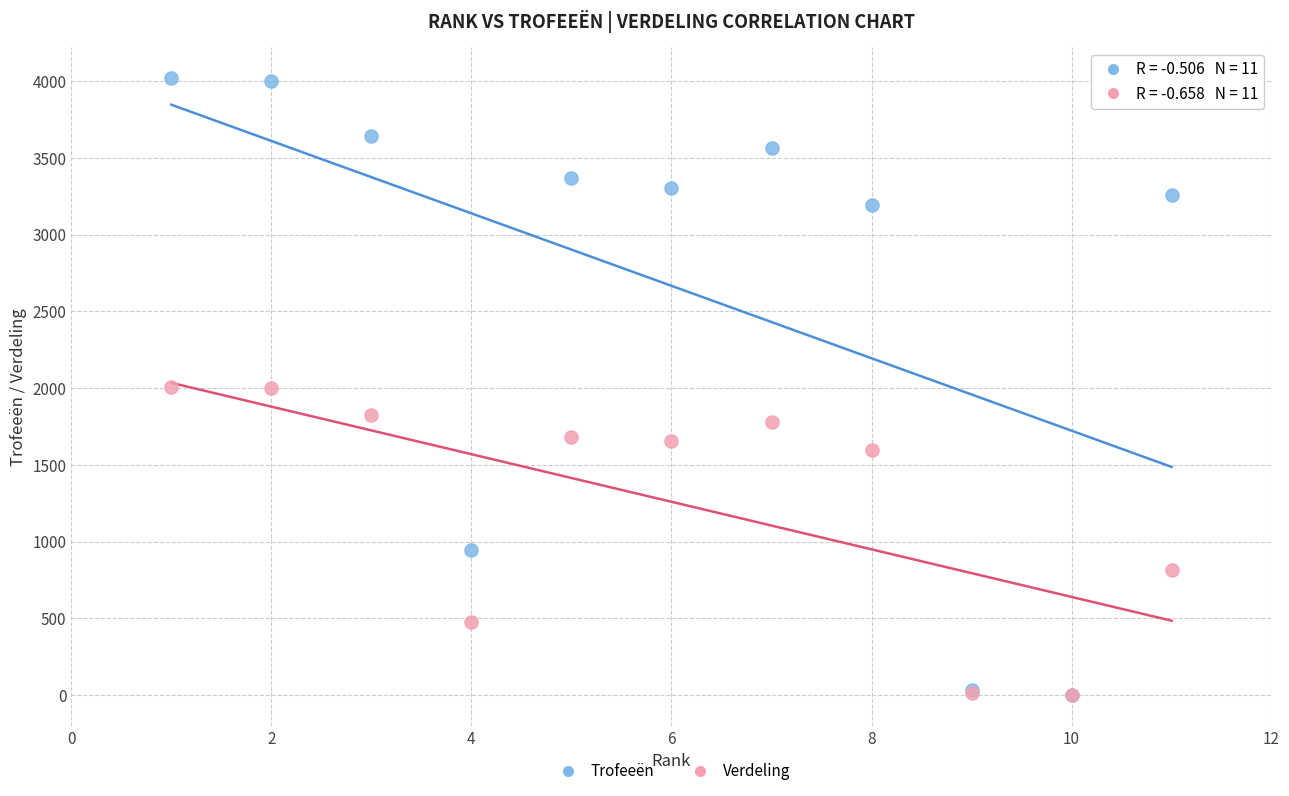

In the Verdeling series, what Y value is closest to 1005?

815